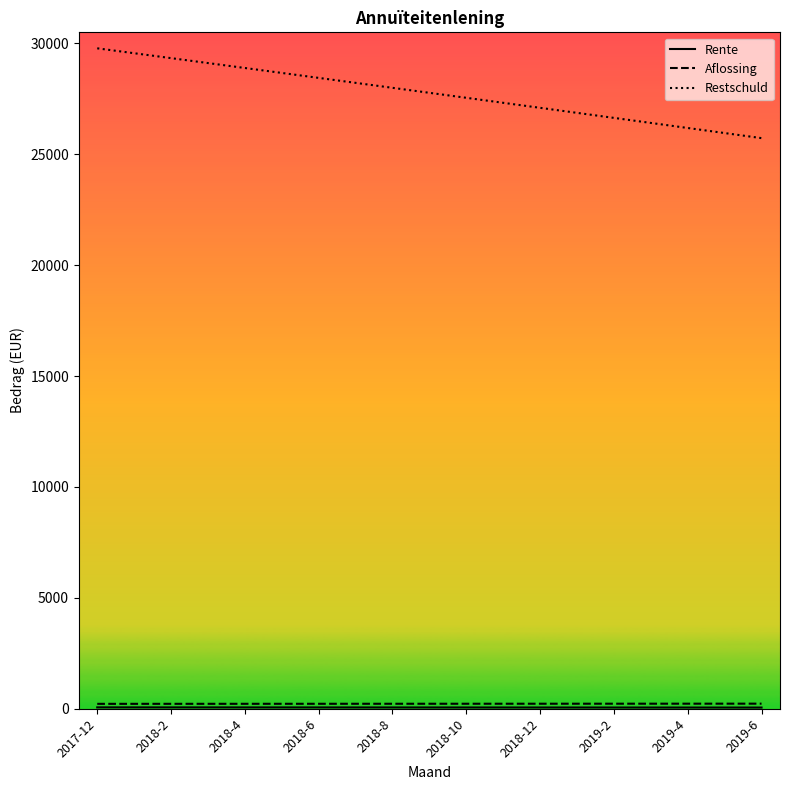

Does the chart display data point markers on the line(s)?

No